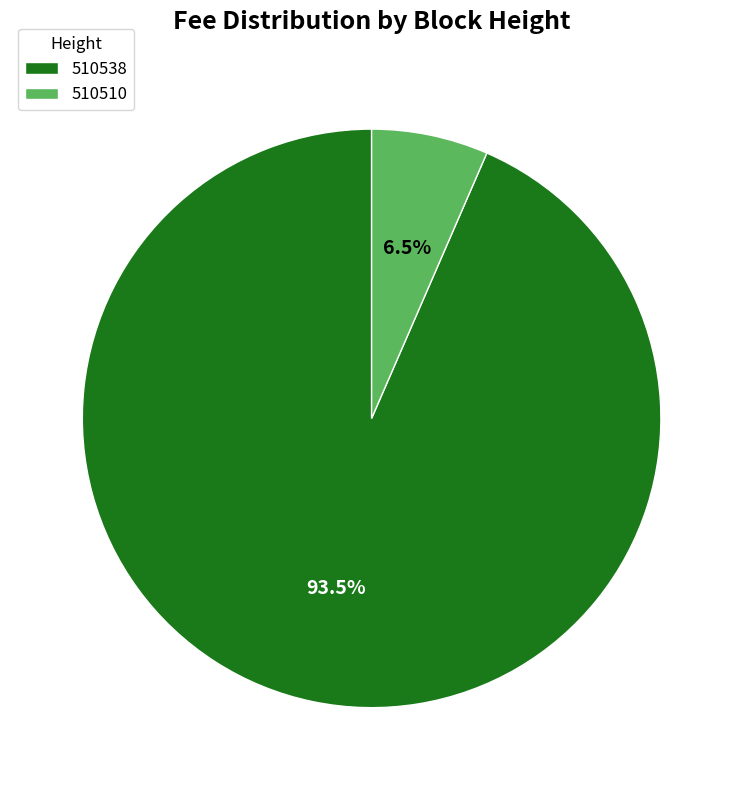

Between 510510 and 510538, which is larger?

510538